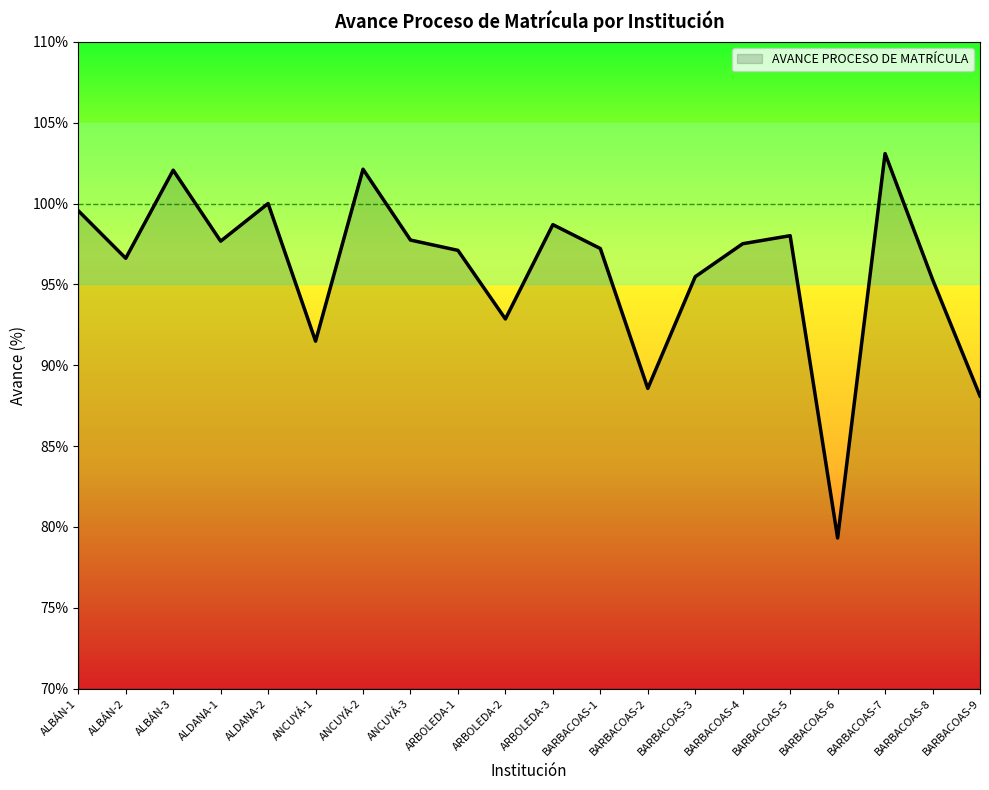

Rank the categories by value from highest to lowest.

BARBACOAS-7, ANCUYÁ-2, ALBÁN-3, ALDANA-2, ALBÁN-1, ARBOLEDA-3, BARBACOAS-5, ANCUYÁ-3, ALDANA-1, BARBACOAS-4, BARBACOAS-1, ARBOLEDA-1, ALBÁN-2, BARBACOAS-3, BARBACOAS-8, ARBOLEDA-2, ANCUYÁ-1, BARBACOAS-2, BARBACOAS-9, BARBACOAS-6